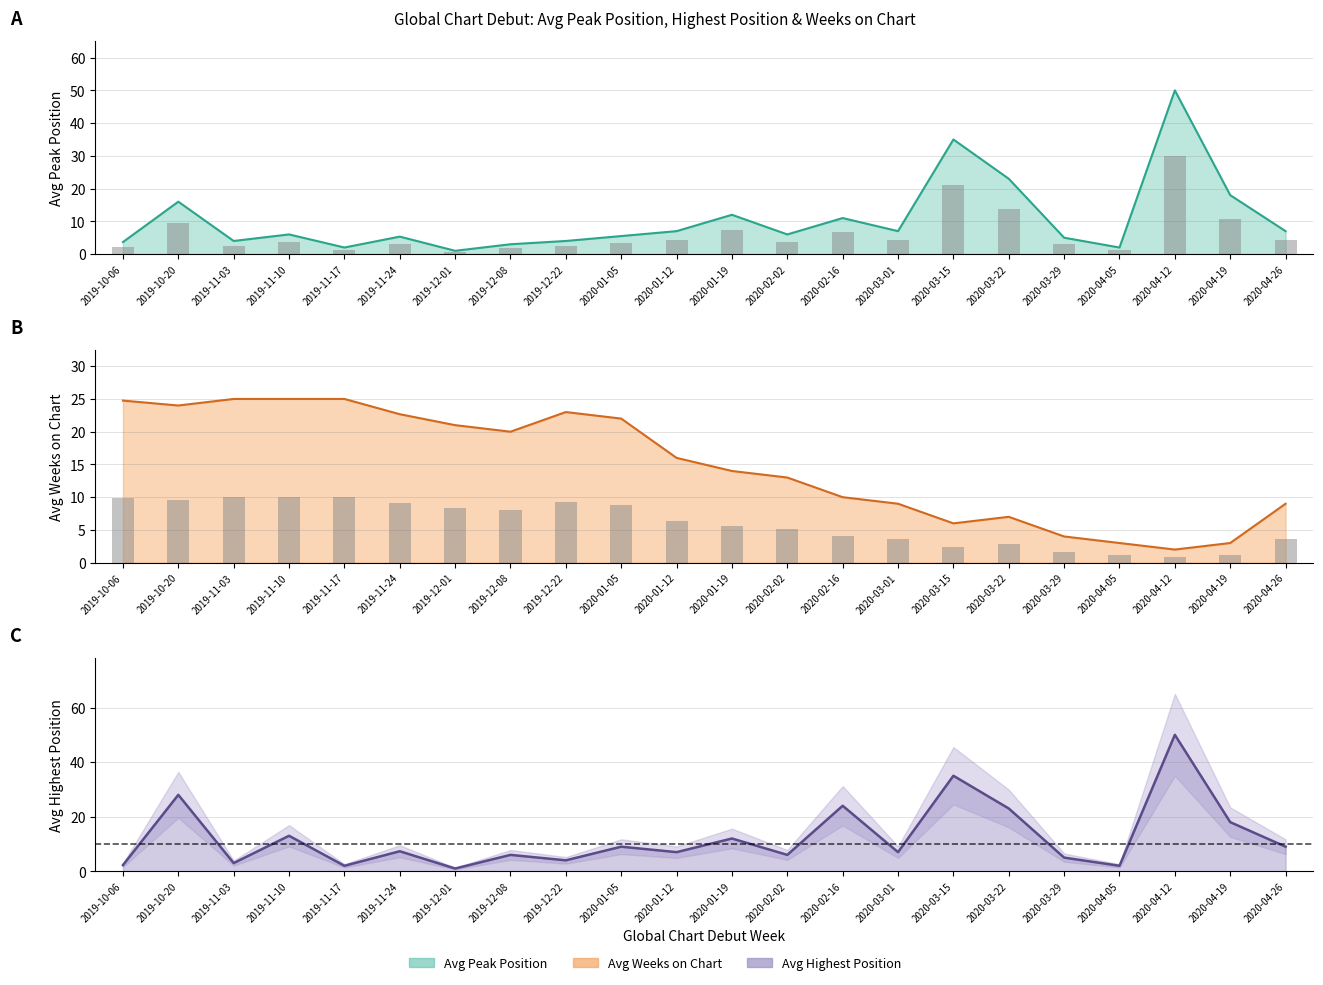

Where does the Avg Highest Position series first go above 7?

2019-10-20